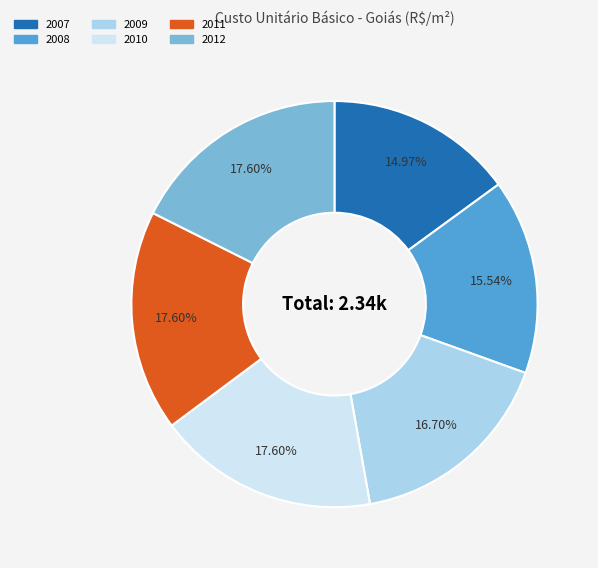

Does 2009 account for over 50% of the chart?

No